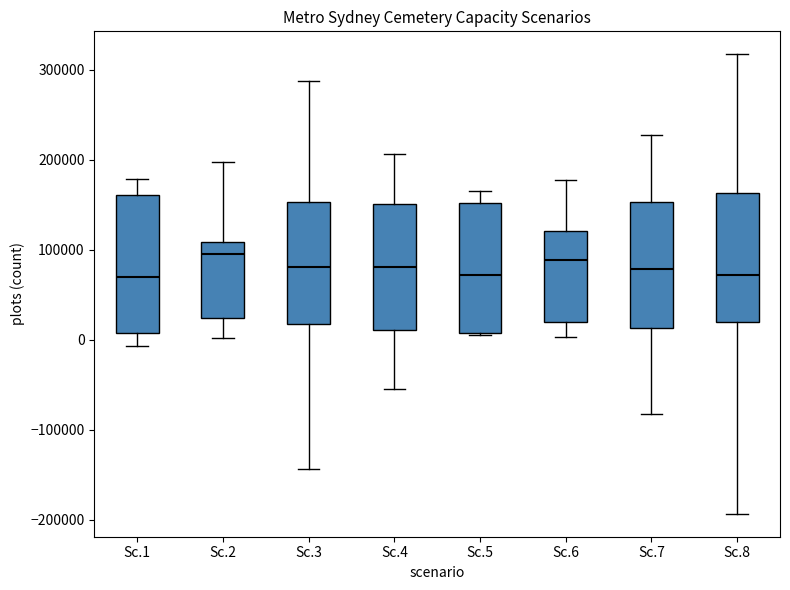

Reading left to right, read every box against the y-axis: the position of its median line, the range the box covers, and the ends of its whiskers. The values are not printed on the chart, so give them approximately, as read against the axis.

Sc.1: median 70000, box 10000 to 160000, whiskers -10000 to 180000
Sc.2: median 100000, box 20000 to 110000, whiskers 0 to 200000
Sc.3: median 80000, box 20000 to 150000, whiskers -140000 to 290000
Sc.4: median 80000, box 10000 to 150000, whiskers -50000 to 210000
Sc.5: median 70000, box 10000 to 150000, whiskers 10000 to 160000
Sc.6: median 90000, box 20000 to 120000, whiskers 0 to 180000
Sc.7: median 80000, box 10000 to 150000, whiskers -80000 to 230000
Sc.8: median 70000, box 20000 to 160000, whiskers -190000 to 320000